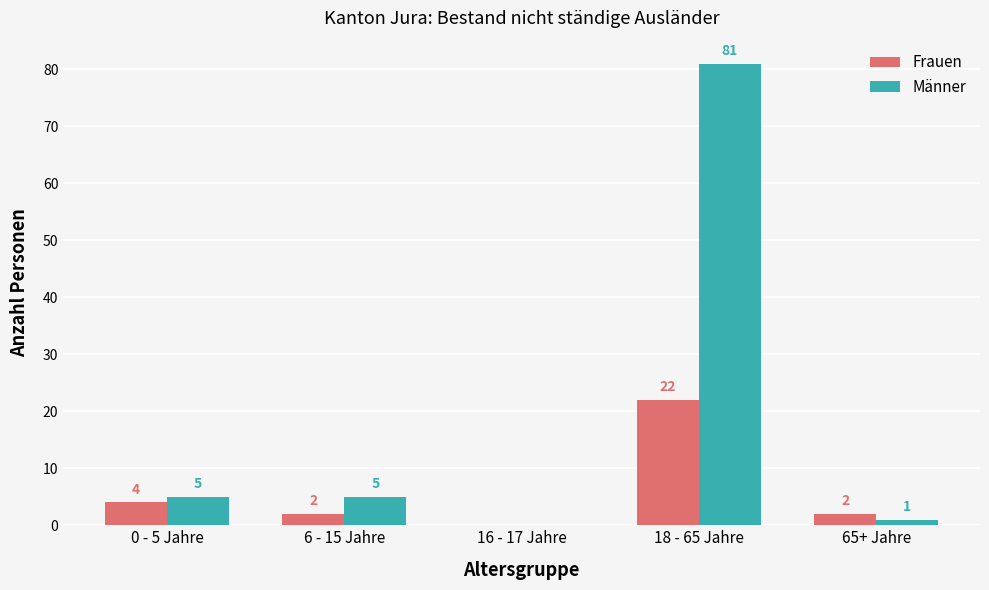

Is the value of Männer at 18 - 65 Jahre greater than the value of Frauen at 18 - 65 Jahre?

Yes